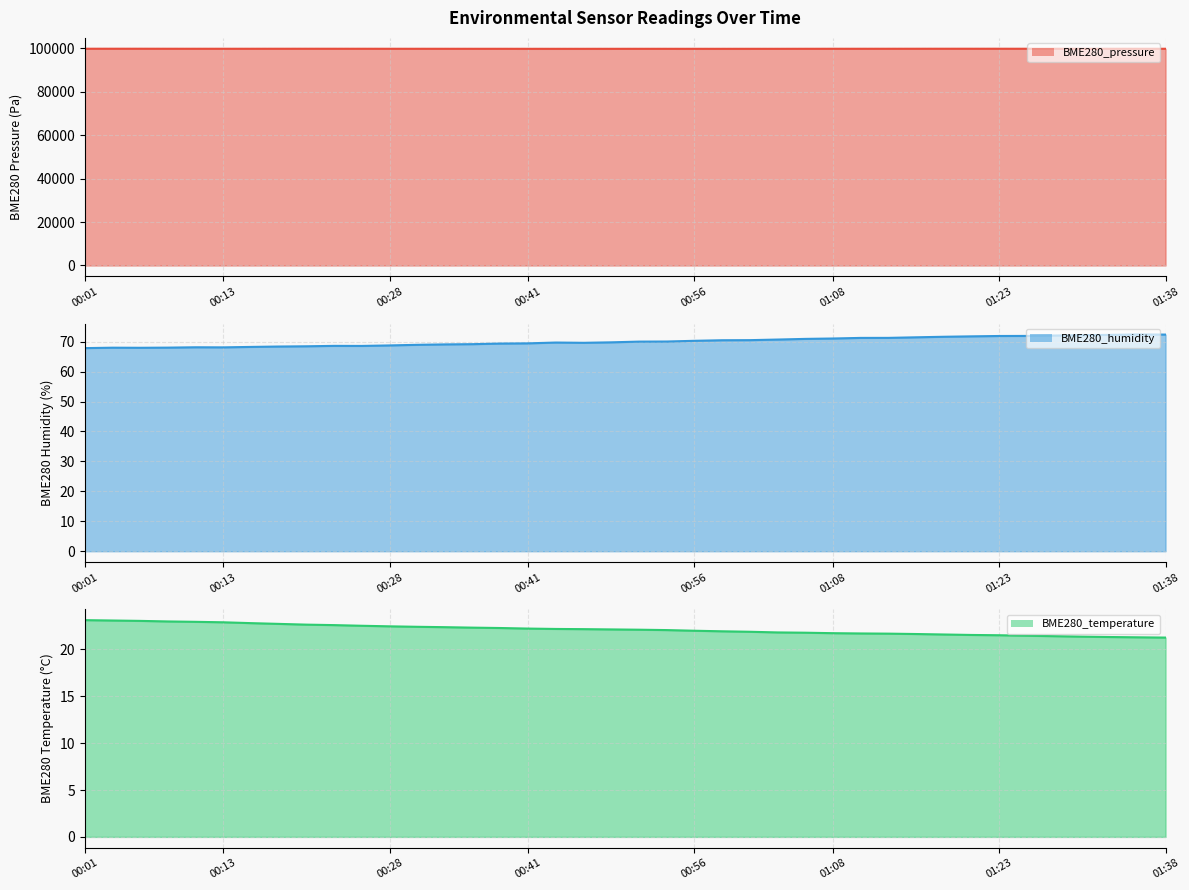

True or false: BME280_pressure line has more than 1 points higher than both neighbors.

True